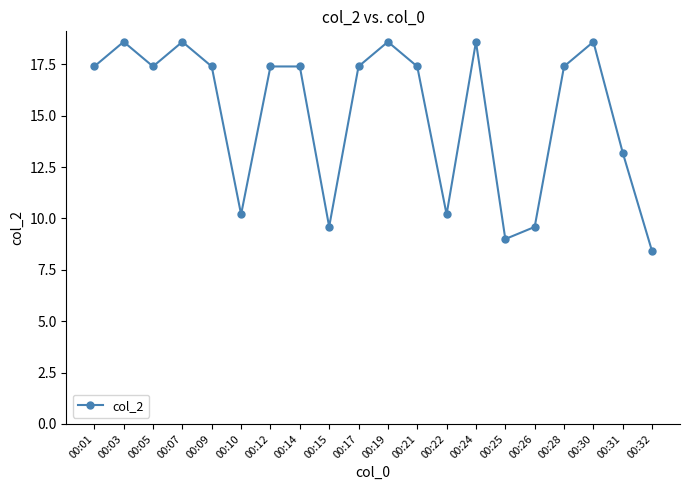

Reading left to right, transcribe all the data shown in this chart.

00:01=17.4	00:03=18.6	00:05=17.4	00:07=18.6	00:09=17.4	00:10=10.2	00:12=17.4	00:14=17.4	00:15=9.6	00:17=17.4	00:19=18.6	00:21=17.4	00:22=10.2	00:24=18.6	00:25=9.0	00:26=9.6	00:28=17.4	00:30=18.6	00:31=13.2	00:32=8.4